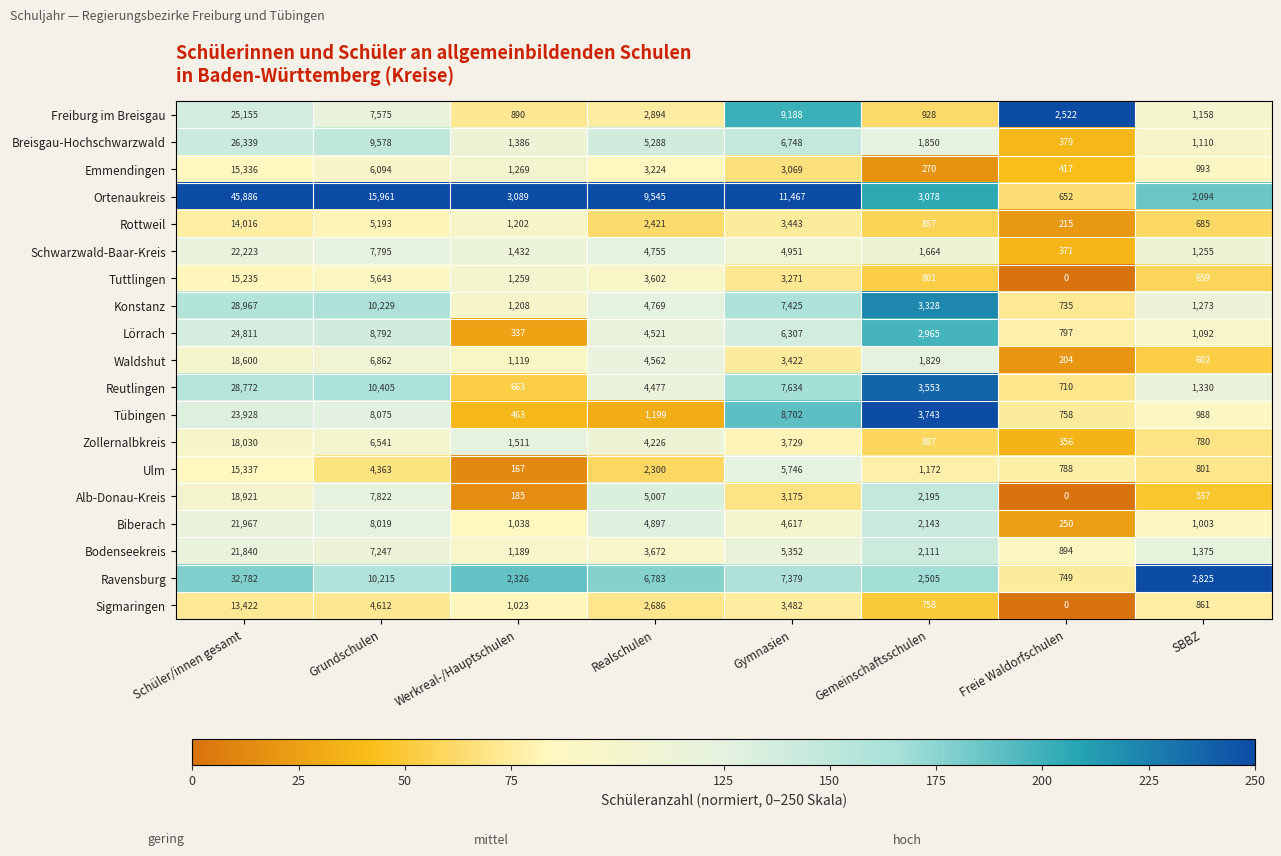

The value of Emmendingen at Realschulen is 3224. True or false?

True